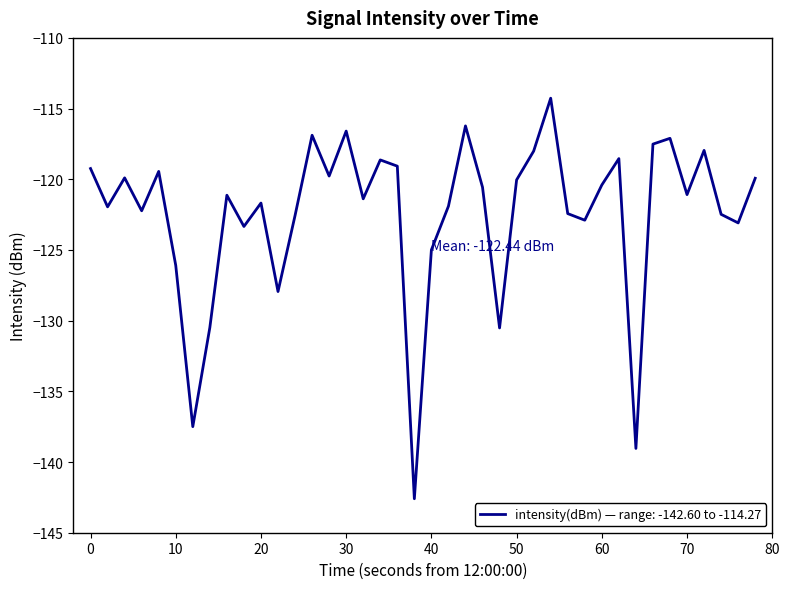

What is the greatest value displayed?

-114.3